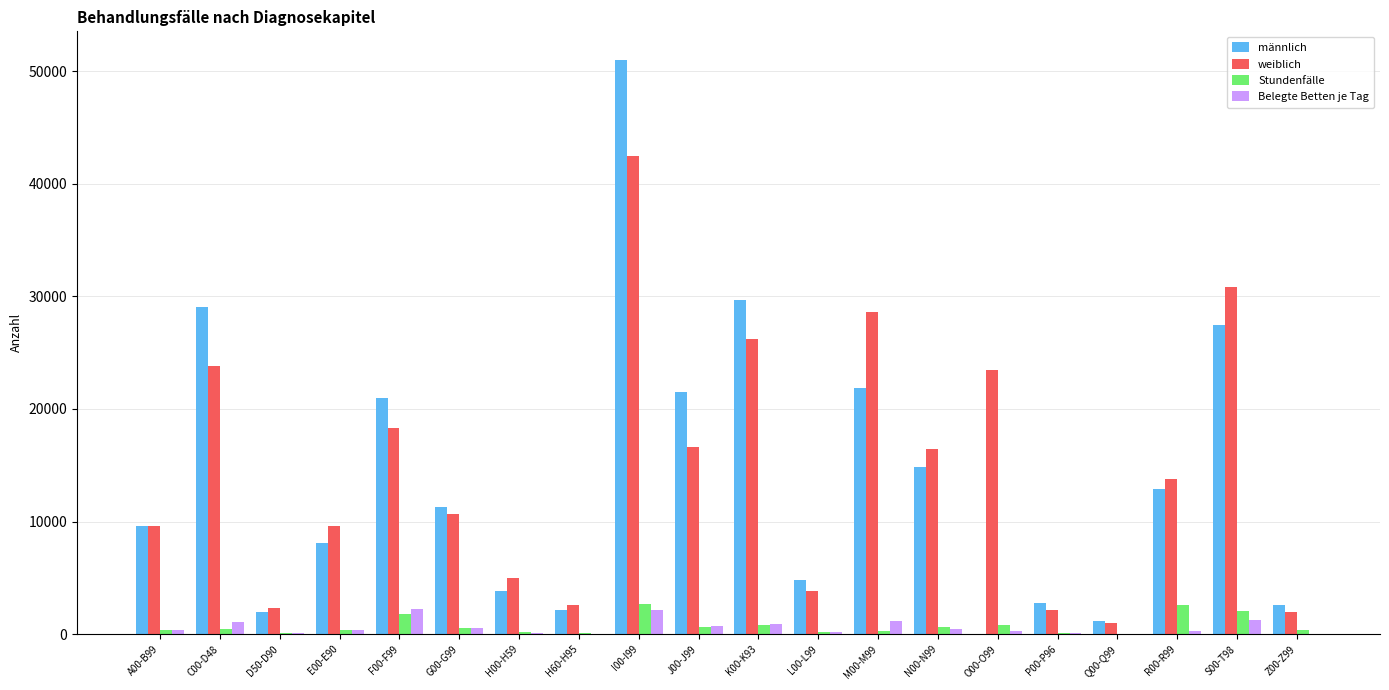

Which series has the largest range (max minus min)?

männlich